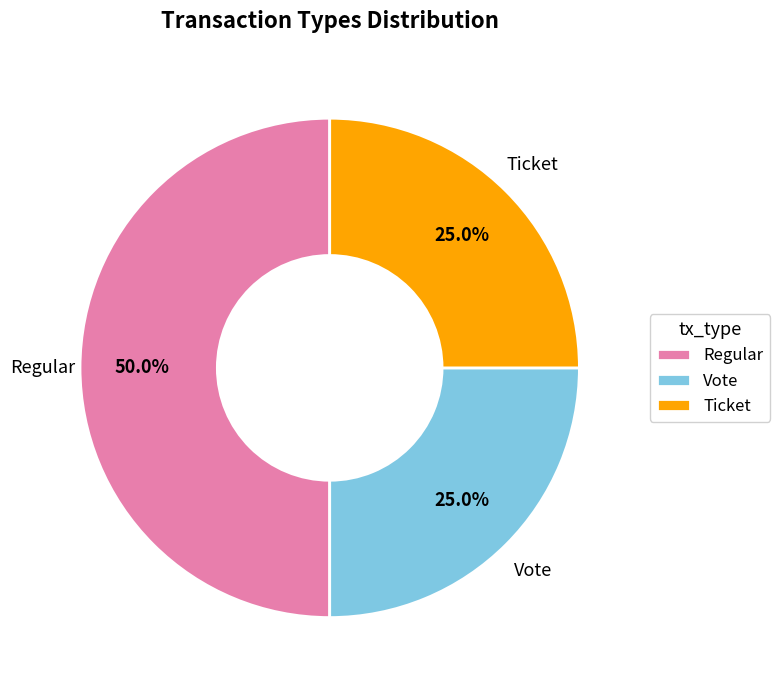

How much of the chart is everything except Ticket?

75.0%